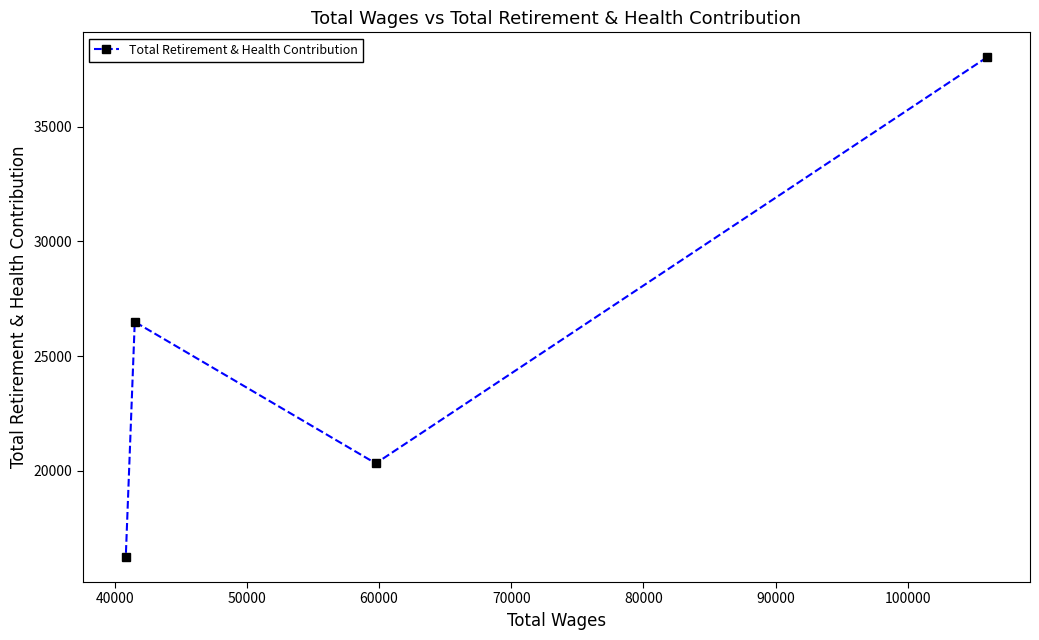

How many points are higher than both their immediate neighbors (excluding endpoints)?

1